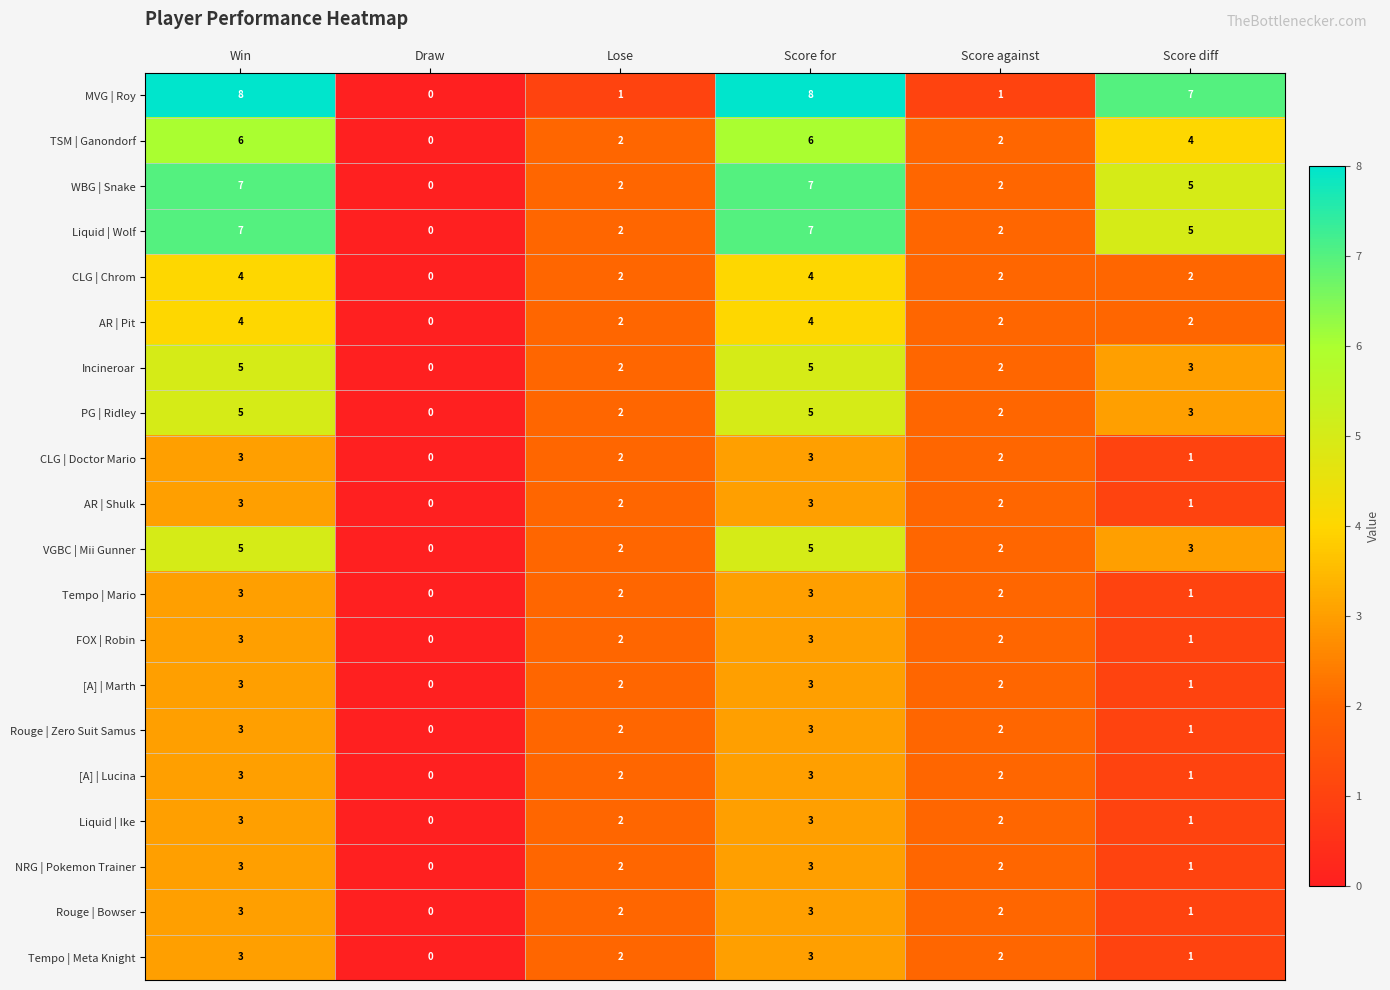

How many AR | Shulk values are between 1 and 3?

5